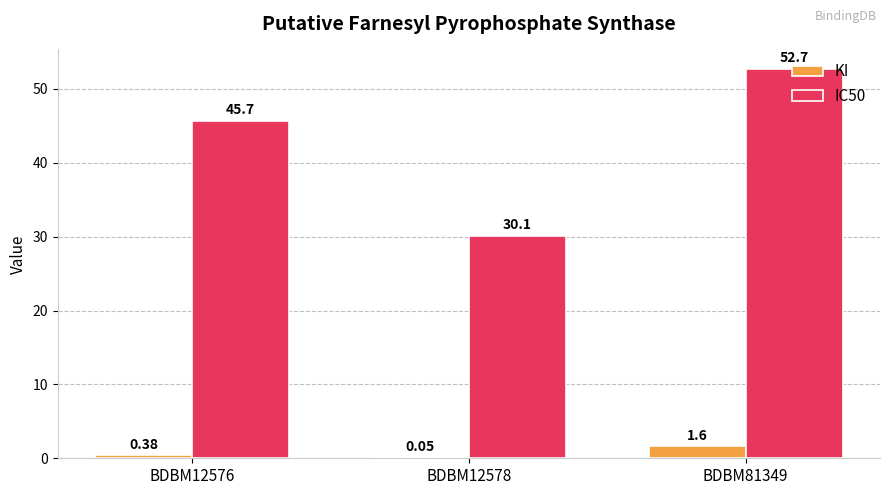

At which category does the chart reach its peak across all series?

BDBM81349